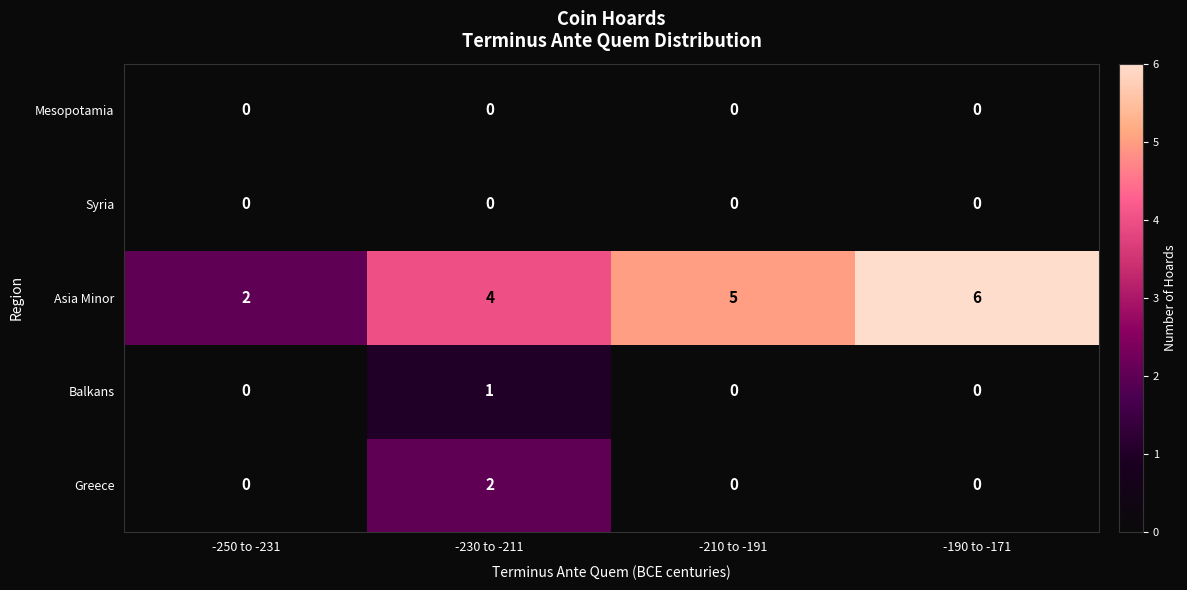

Which series has the largest total across all categories?

Asia Minor